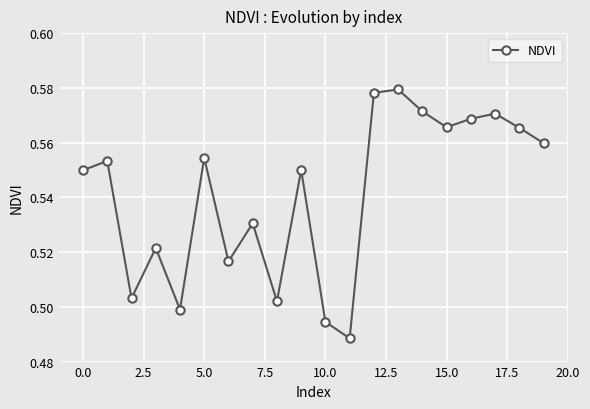

Count the values in the range 0 to 1.

20